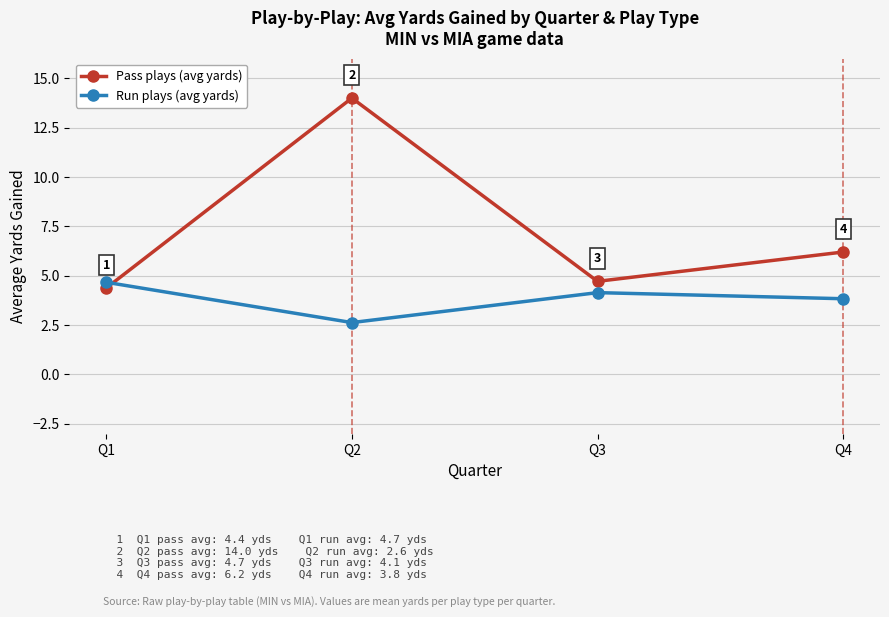

Which category has the lowest value in the Run plays (avg yards) series?

Q2